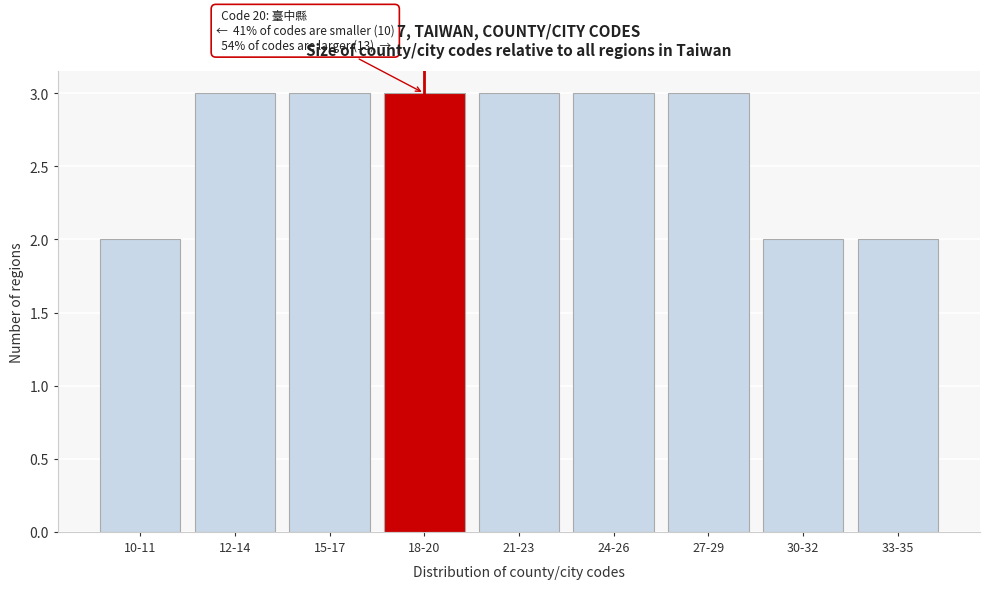

Reading left to right, what are all the values shown in this chart?

2	3	3	3	3	3	3	2	2